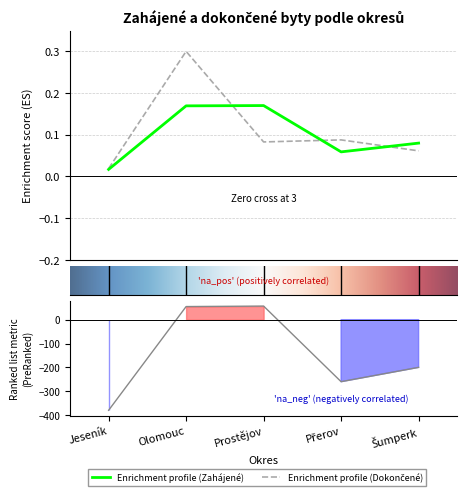

True or false: Zahájené byty (celkem) has a value of 0.1 at Olomouc.

False